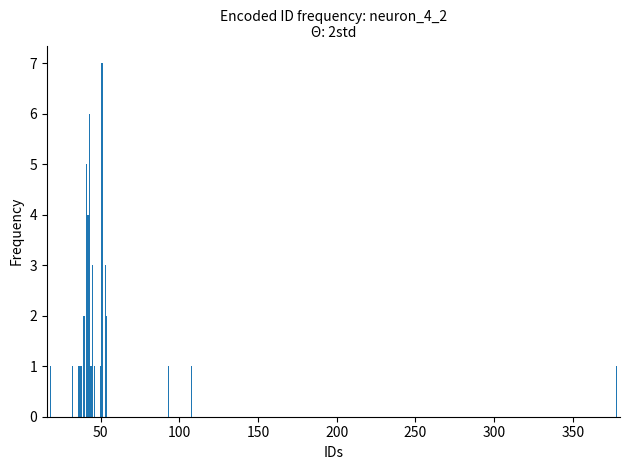

What is the greatest value displayed?

7